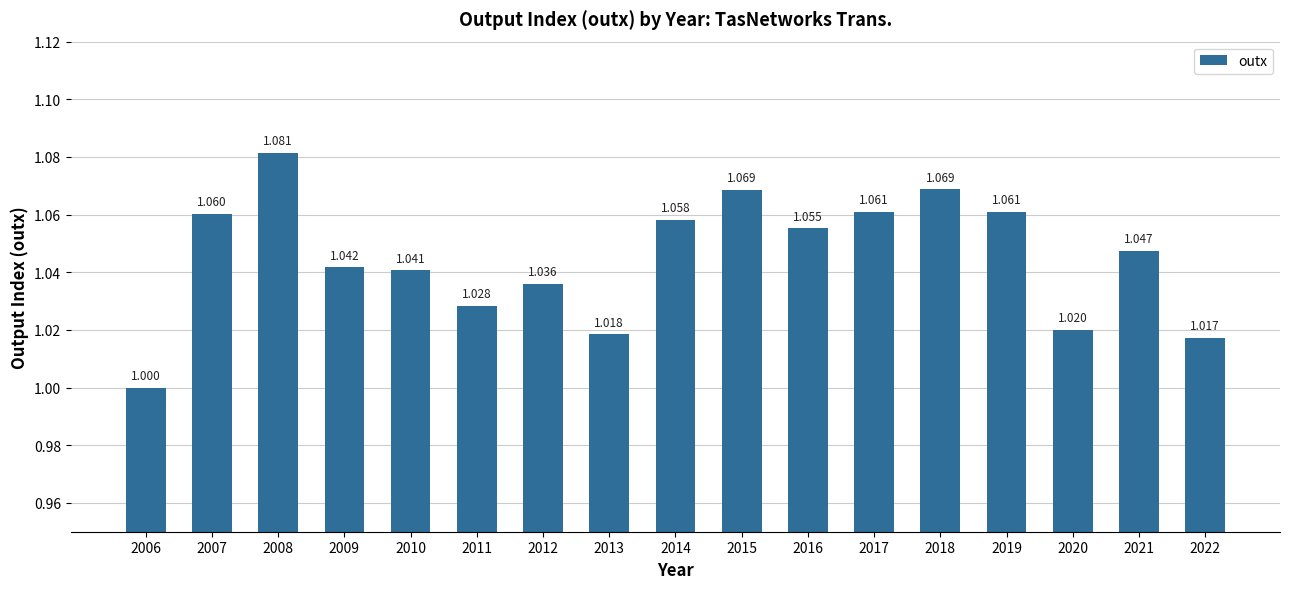

Which label corresponds to the smallest value in the chart?

2006